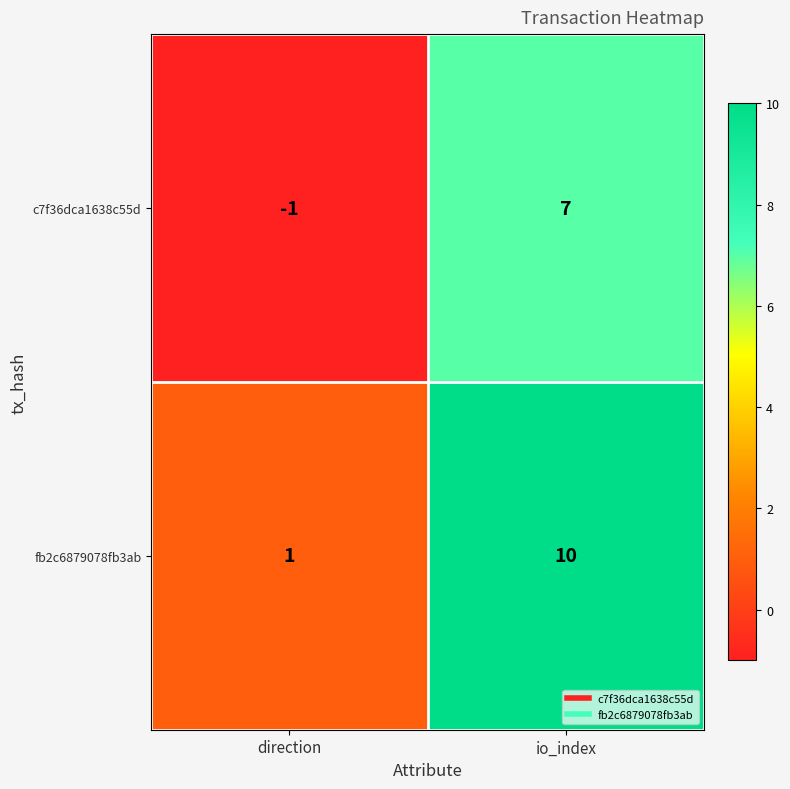

Reading left to right, transcribe all the data shown in this chart.

c7f36dca1638c55d: -1	7
fb2c6879078fb3ab: 1	10